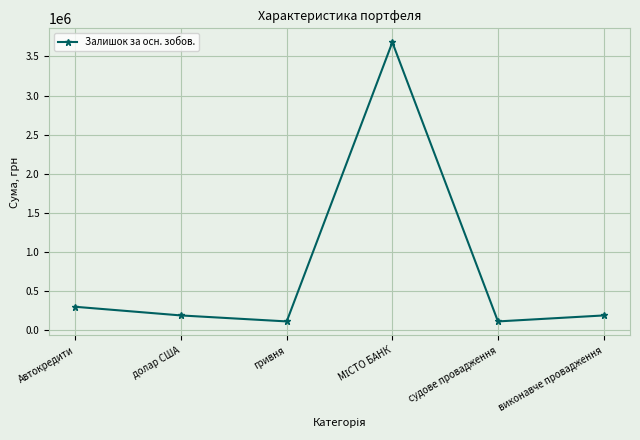

What is the difference between the maximum and second lowest values?

3569916.8